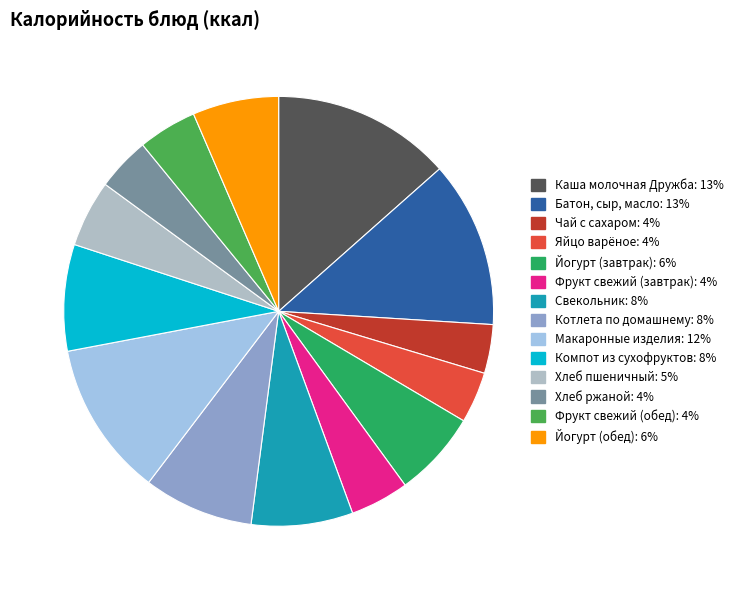

Rank the categories by value from highest to lowest.

Каша молочная Дружба, Батон, сыр, масло, Макаронные изделия, Котлета по домашнему, Компот из сухофруктов, Свекольник, Йогурт (завтрак), Йогурт (обед), Хлеб пшеничный, Фрукт свежий (завтрак), Фрукт свежий (обед), Хлеб ржаной, Яйцо варёное, Чай с сахаром